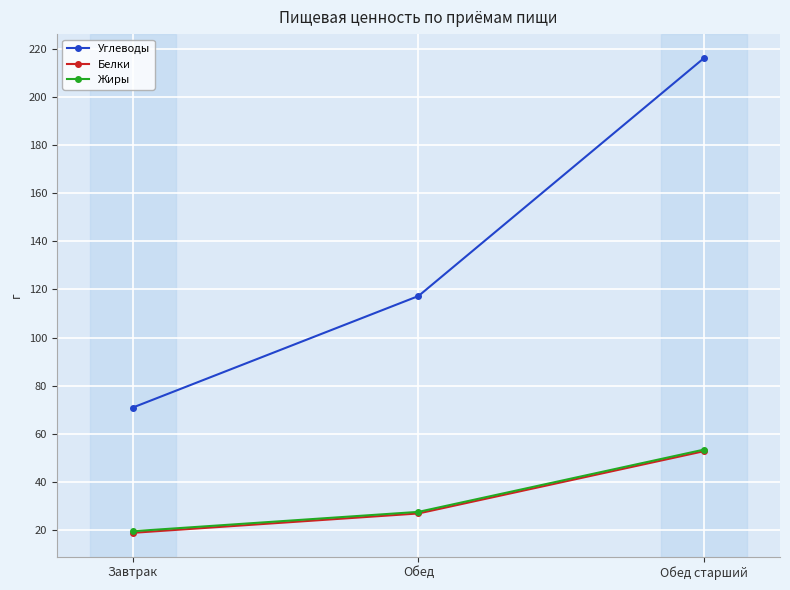

Rank the categories by Углеводы value from highest to lowest.

Обед старший, Обед, Завтрак